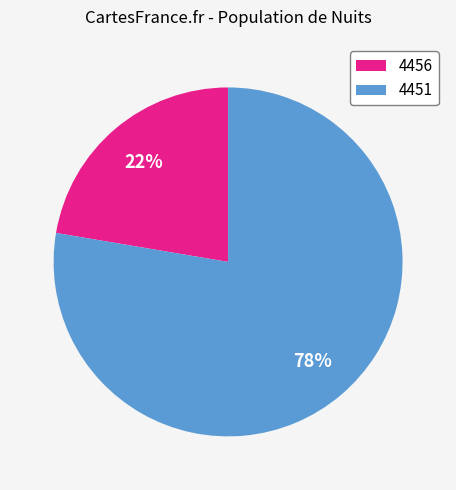

Which slice is the largest?

4451